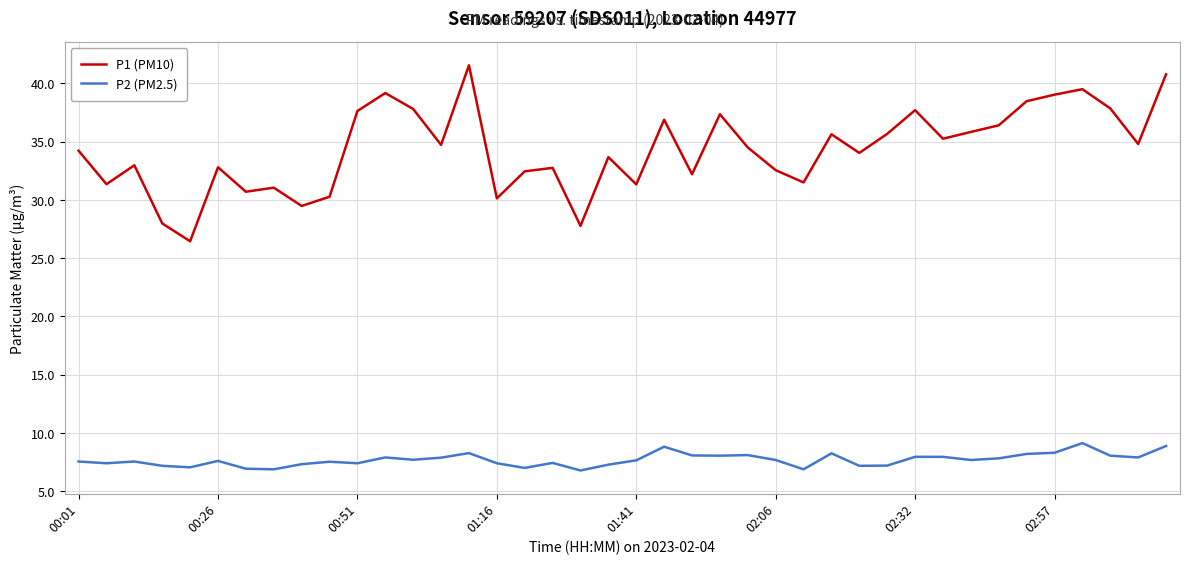

True or false: P1 (PM10) and P2 (PM2.5) intersect in this chart.

False